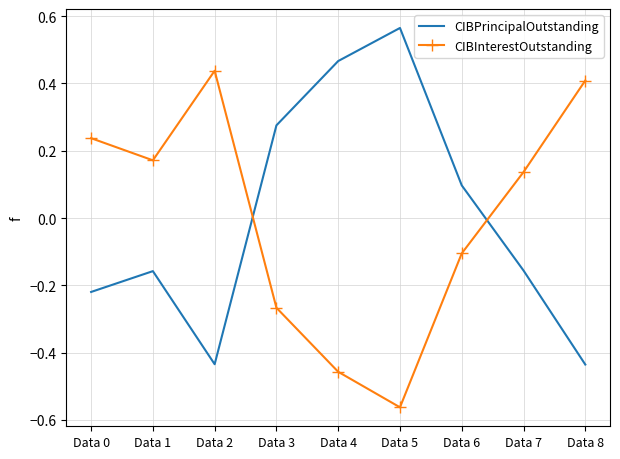

Is the value of CIBInterestOutstanding at Data 8 greater than the value of CIBPrincipalOutstanding at Data 8?

Yes